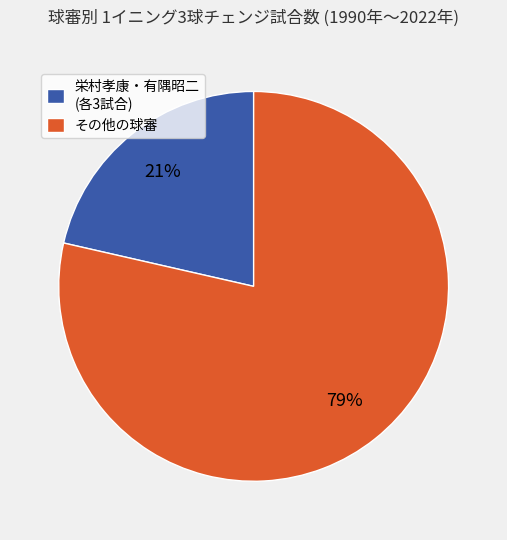

Rank the categories by value from lowest to highest.

栄村孝康・有隅昭二 (各3試合), その他の球審